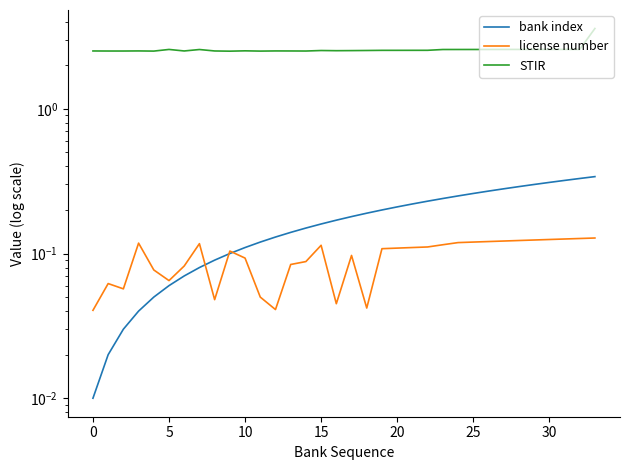

Is it true that bank index equals 0.1 at 14?

True